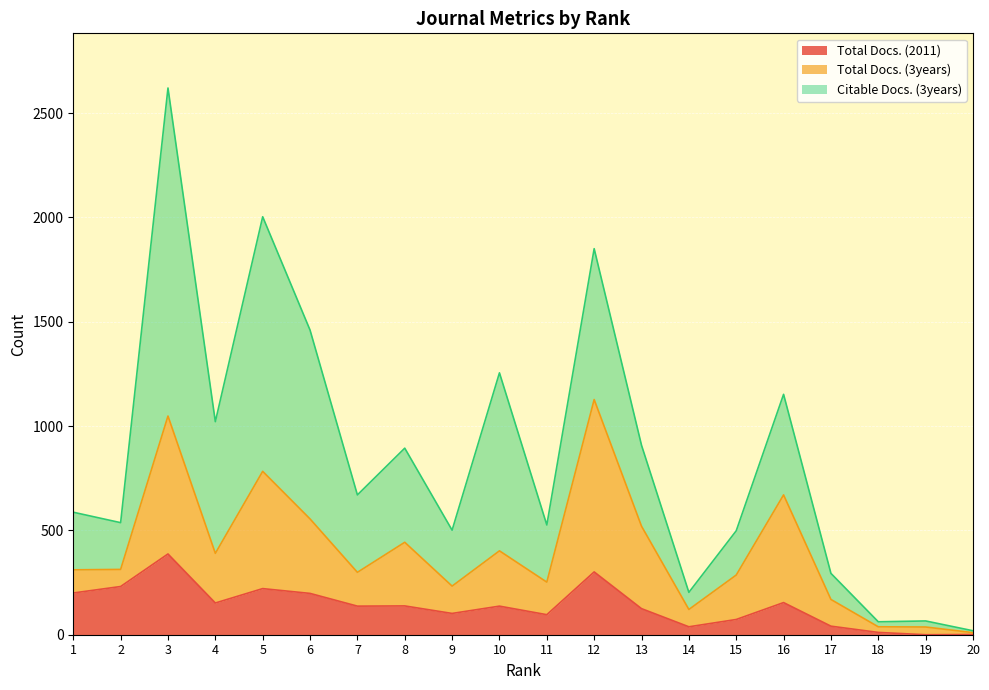

At which label is Total Docs. (3years) closest to 417?

13